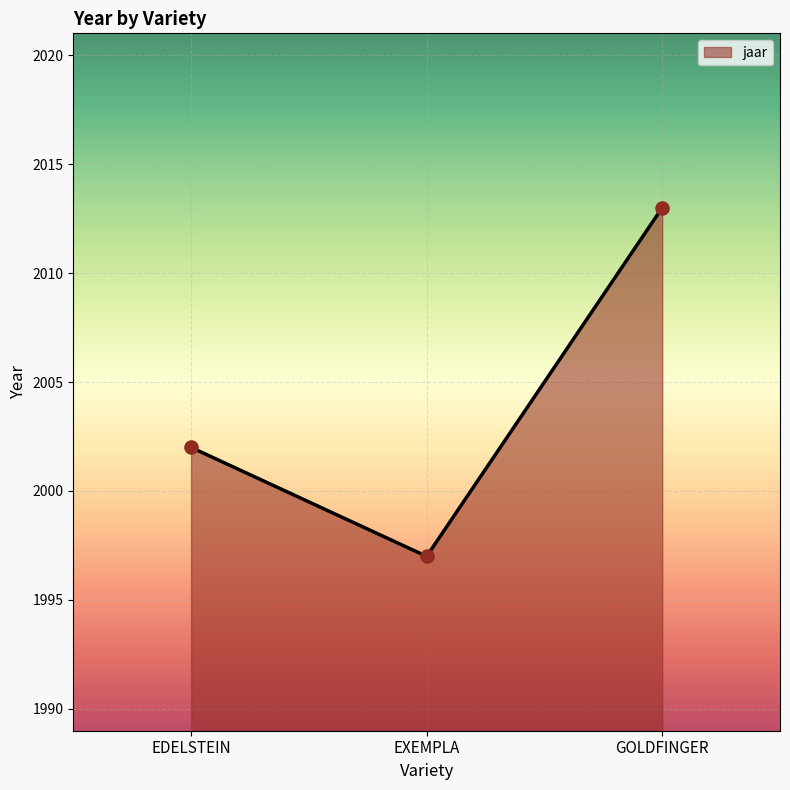

Approximately how many times larger is the value at EDELSTEIN compared to GOLDFINGER?

1.0